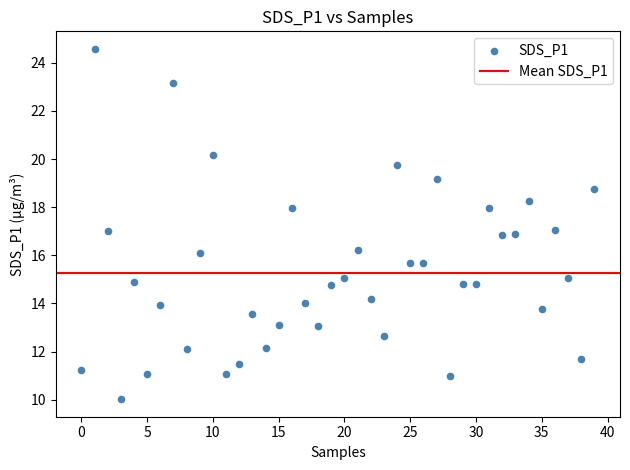

Count the number of points in this scatter plot.

40